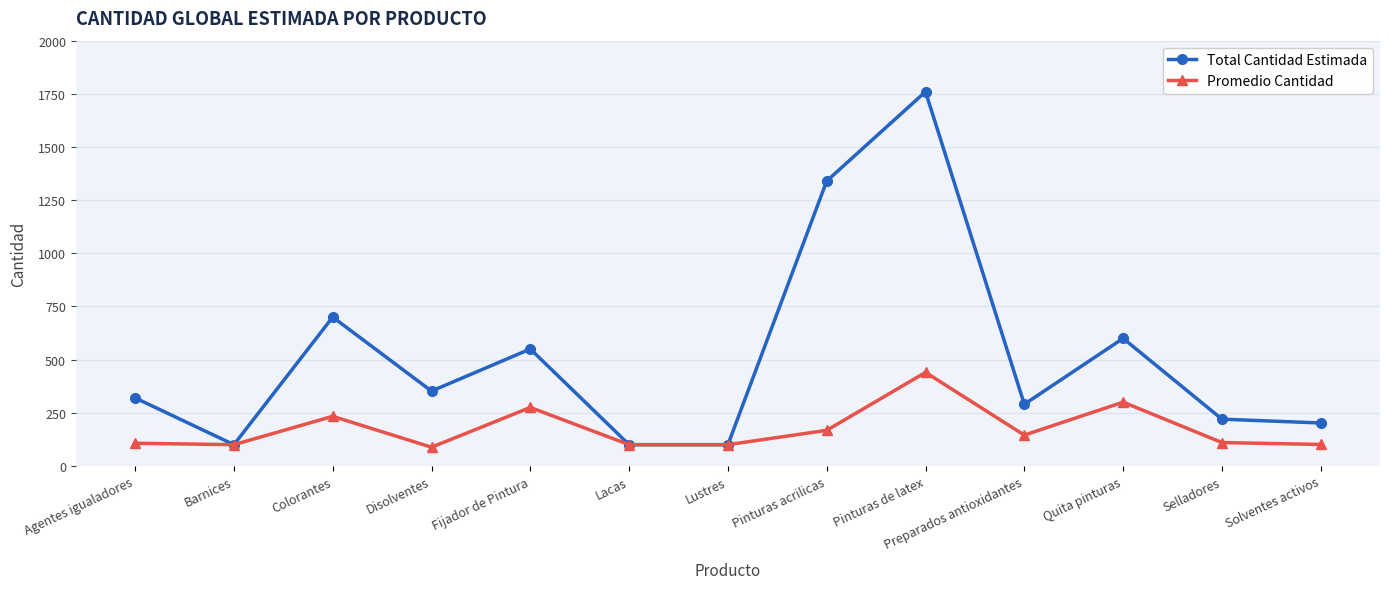

Count the number of data series in this chart.

2